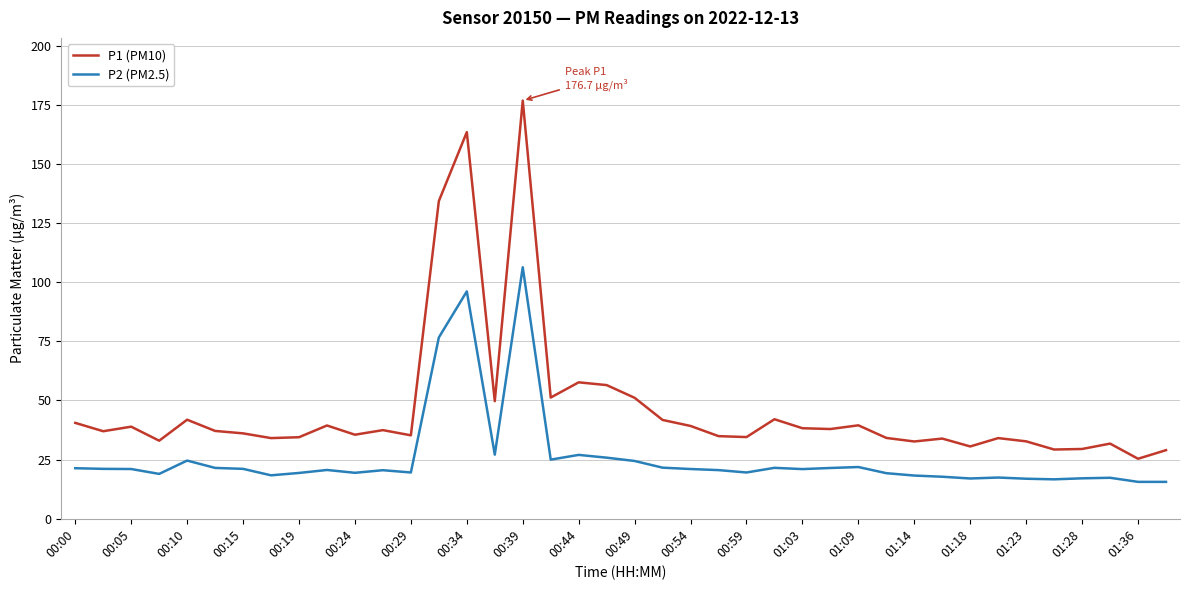

What is the difference between the maximum and minimum values in the P1 (PM10) series?

151.4